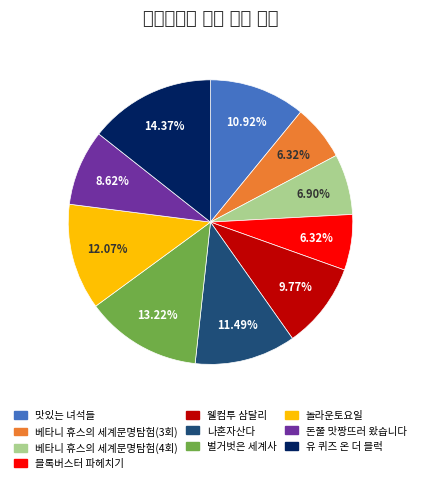

The 베타니 휴스의 세계문명탐험(3회) slice represents 14% of the pie. True or false?

False